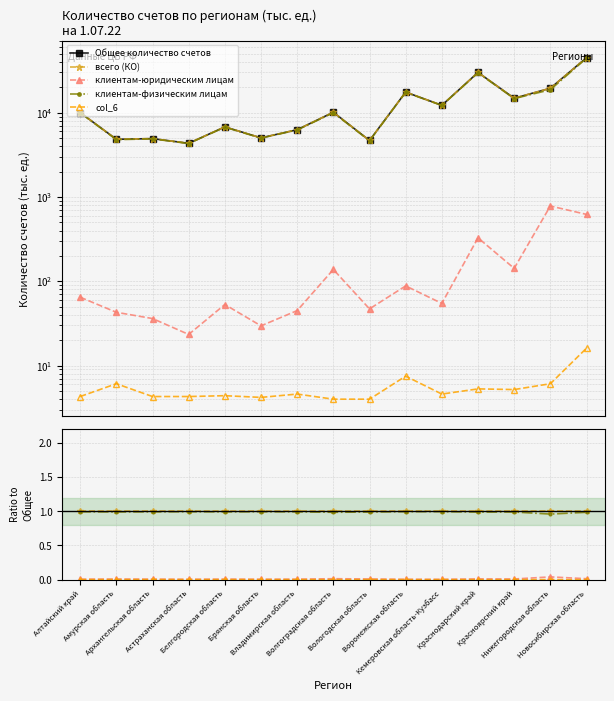

Count the клиентам-юридическим лицам values in the range 0 to 1.

15